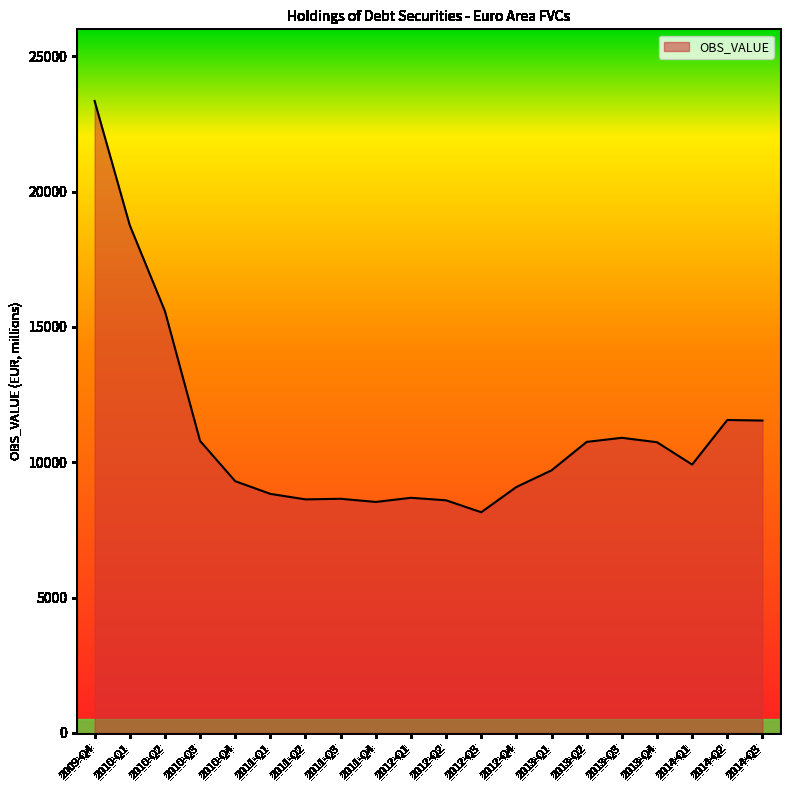

What is the minimum value shown in the chart?

8152